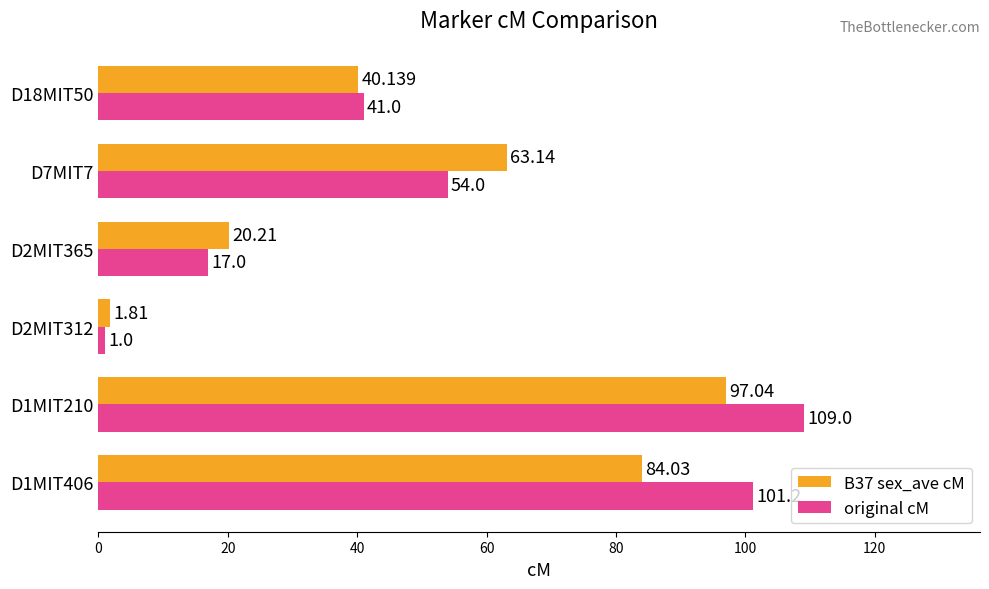

Which series has the largest total across all categories?

original cM